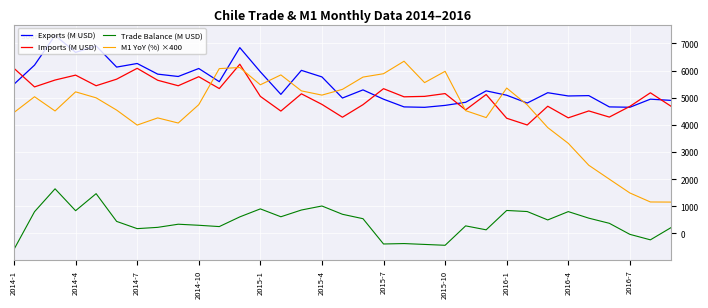

In Trade Balance (M USD), how many points are lower than both neighbors (excluding endpoints)?

9